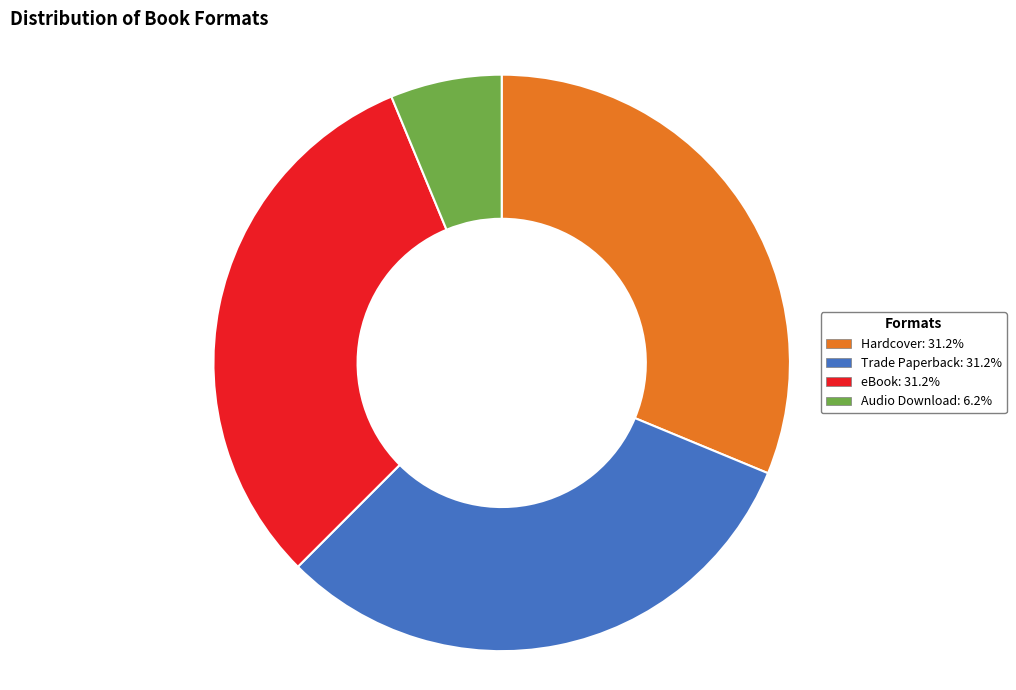

Is there a majority slice in this chart?

No